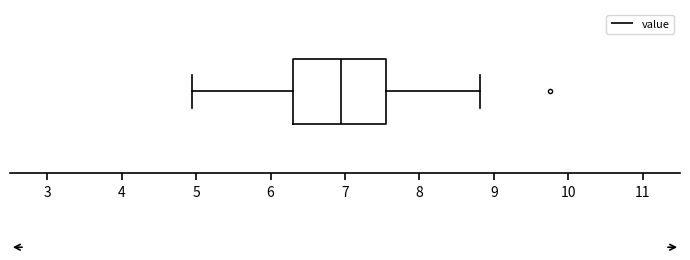

Transcribe this box plot: give where the median line is, the range the box spans, and where the two whiskers end, as read against the x-axis. The values are not printed on the chart, so give them approximately, as read against the axis.

median 6.9, box 6.3 to 7.6, whiskers 5.0 to 8.8